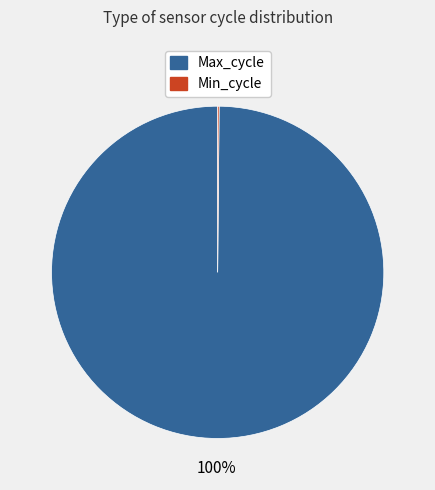

To the nearest percent, what is the average slice percentage?

50%